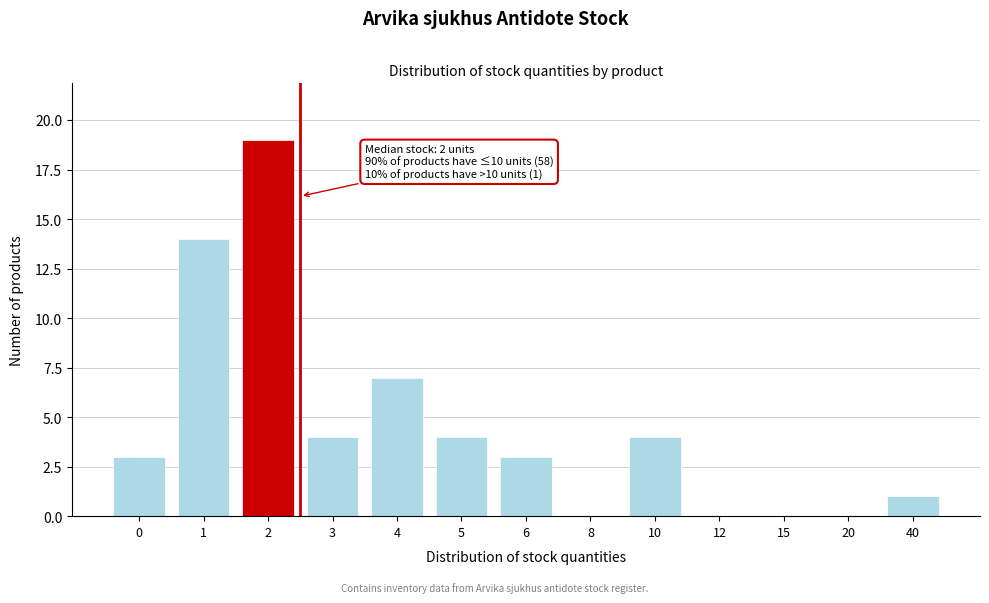

Reading right to left, transcribe all the data shown in this chart.

40=1	20=0	15=0	12=0	10=4	8=0	6=3	5=4	4=7	3=4	2=19	1=14	0=3